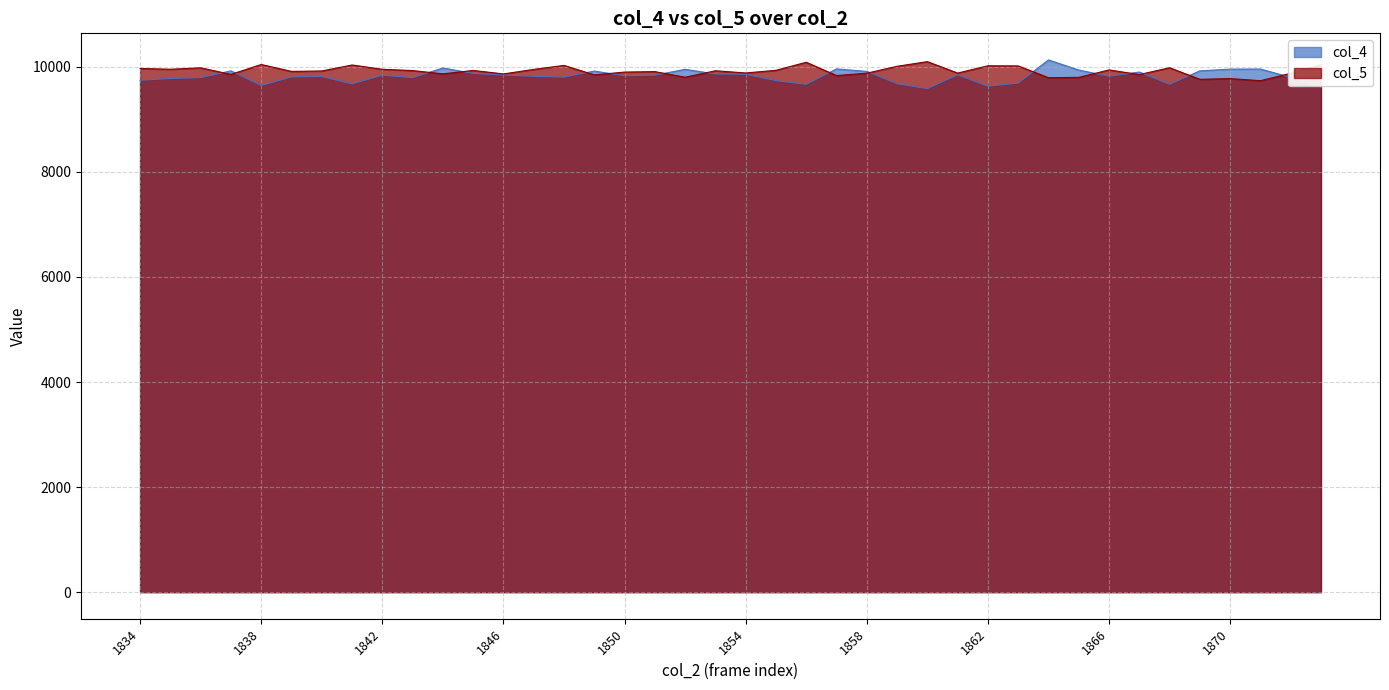

At which category does col_4 reach its first local valley?

1838